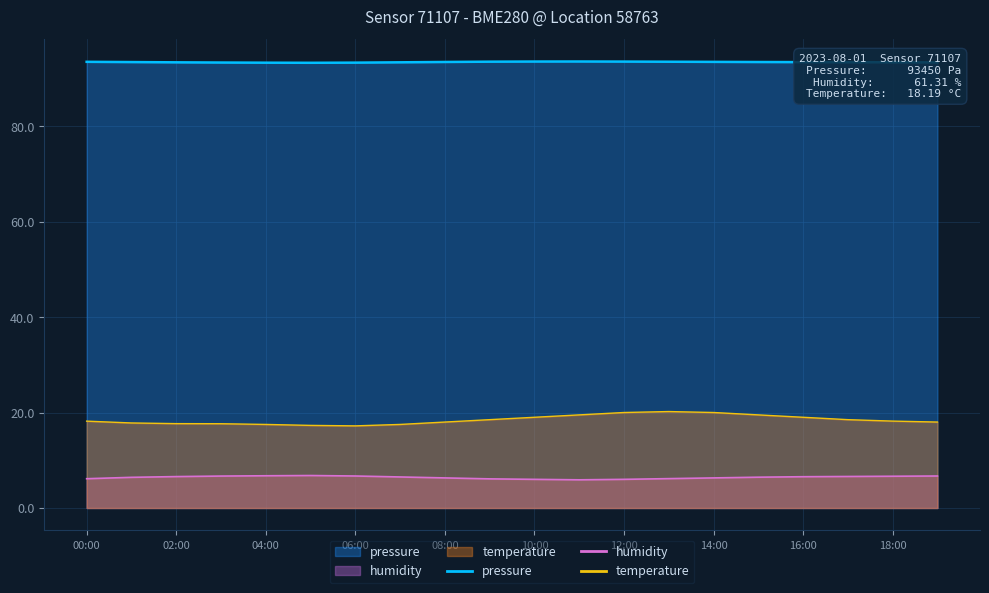

What is the difference between the highest and lowest values at 02:00?

86.8